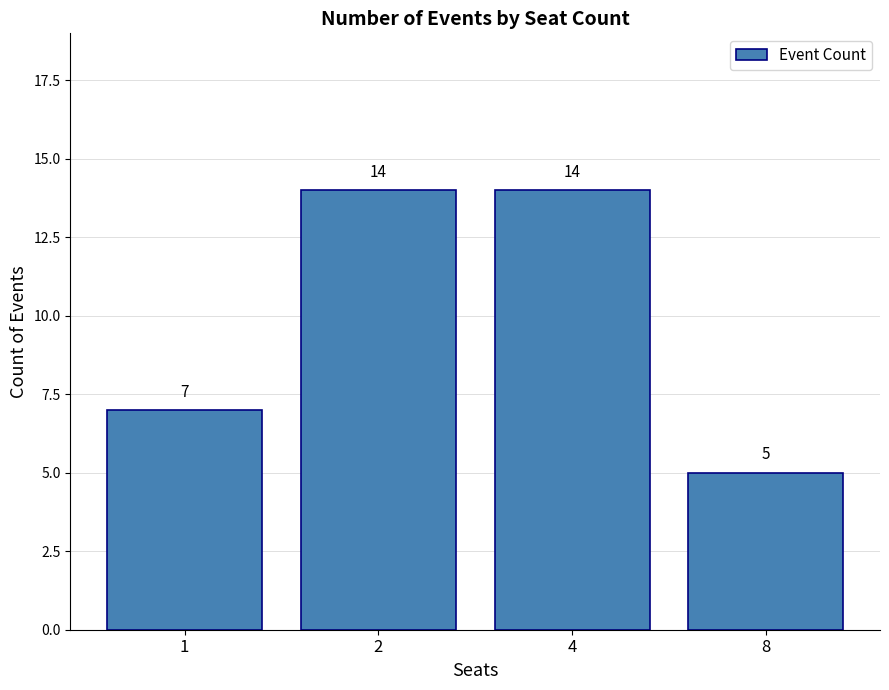

What is the greatest value displayed?

14